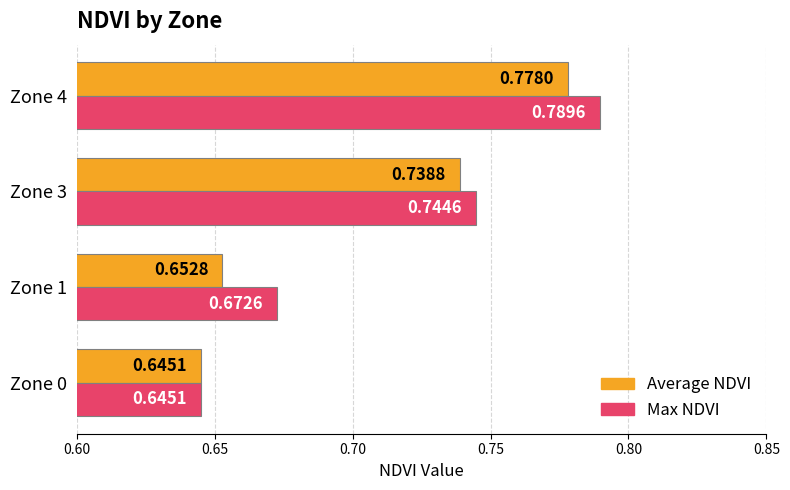

At which category is the sum across all series the highest?

Zone 4